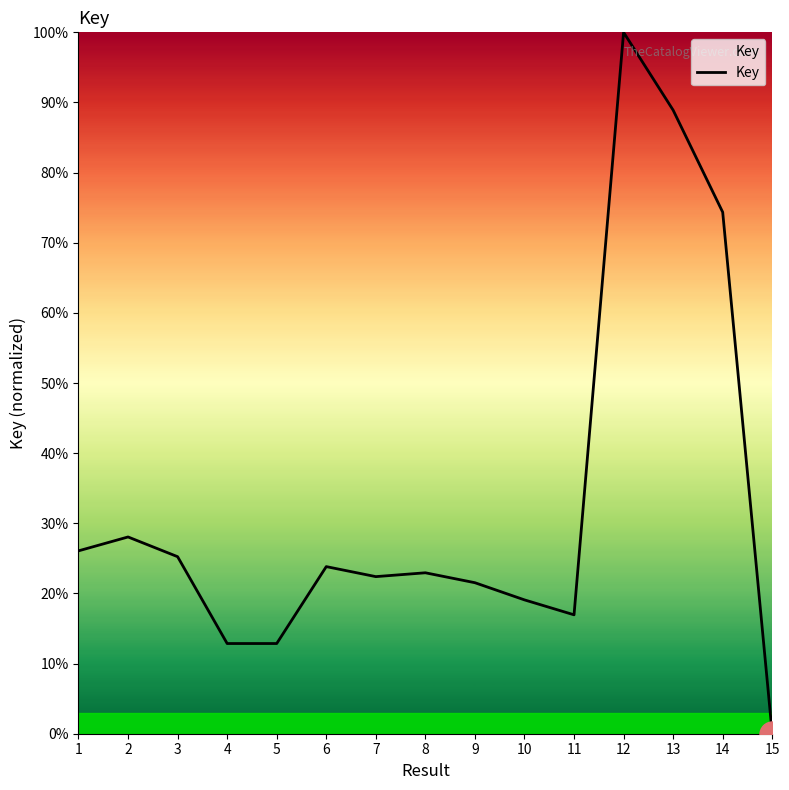

The value at 15 is 56.7. True or false?

False